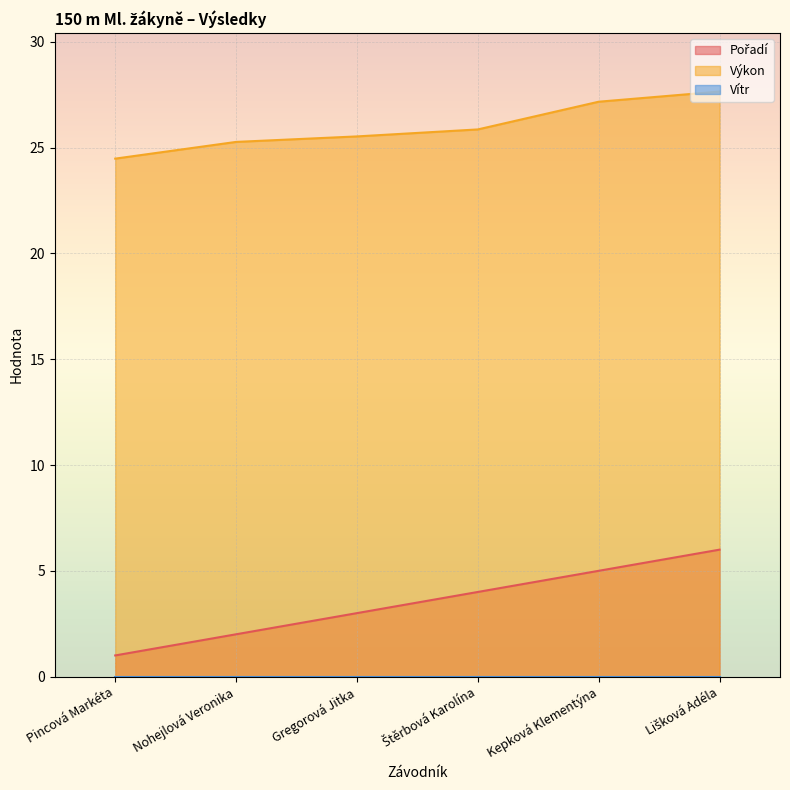

At which label does Výkon reach its minimum?

Pincová Markéta